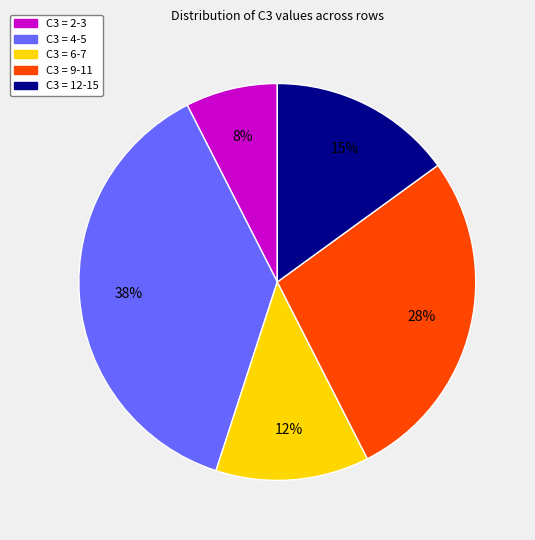

Rank the categories by value from lowest to highest.

C3 = 2-3, C3 = 6-7, C3 = 12-15, C3 = 9-11, C3 = 4-5